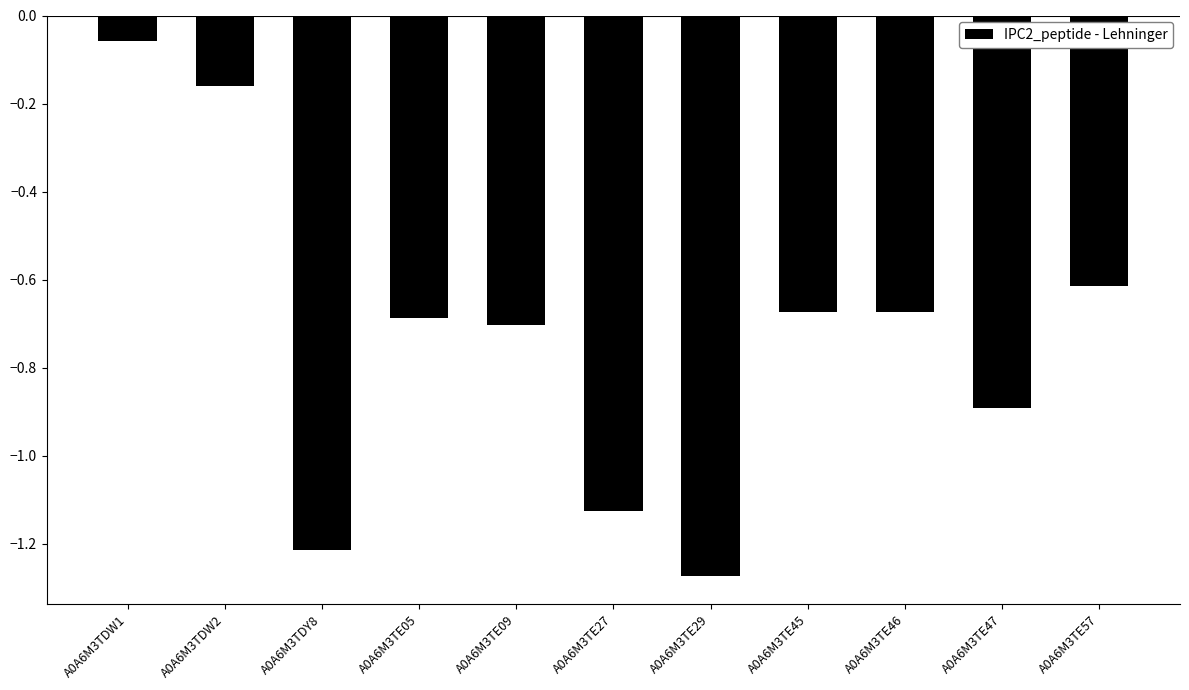

What position from the right is A0A6M3TDW1?

11